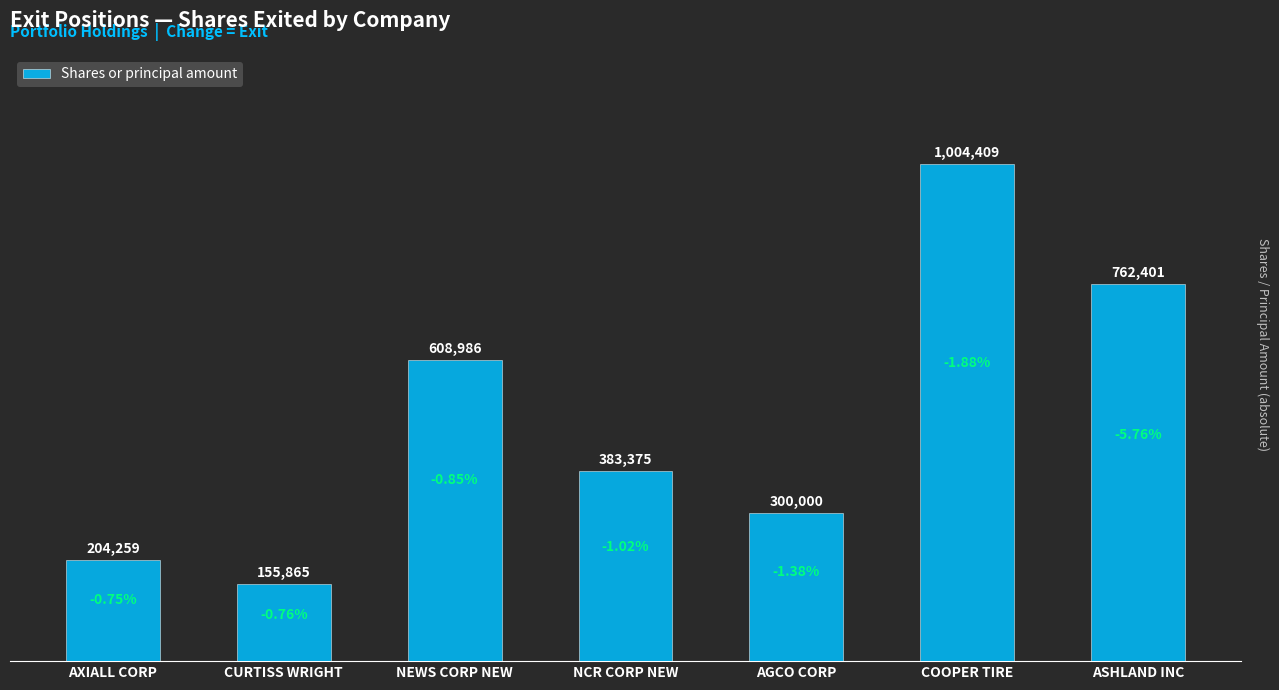

Rank the categories by value from highest to lowest.

COOPER TIRE, ASHLAND INC, NEWS CORP NEW, NCR CORP NEW, AGCO CORP, AXIALL CORP, CURTISS WRIGHT